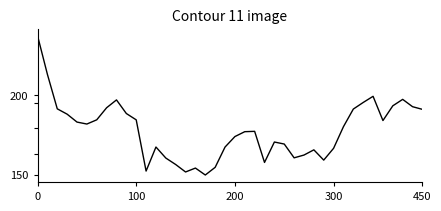

Is this an area chart (filled region under the line)?

No